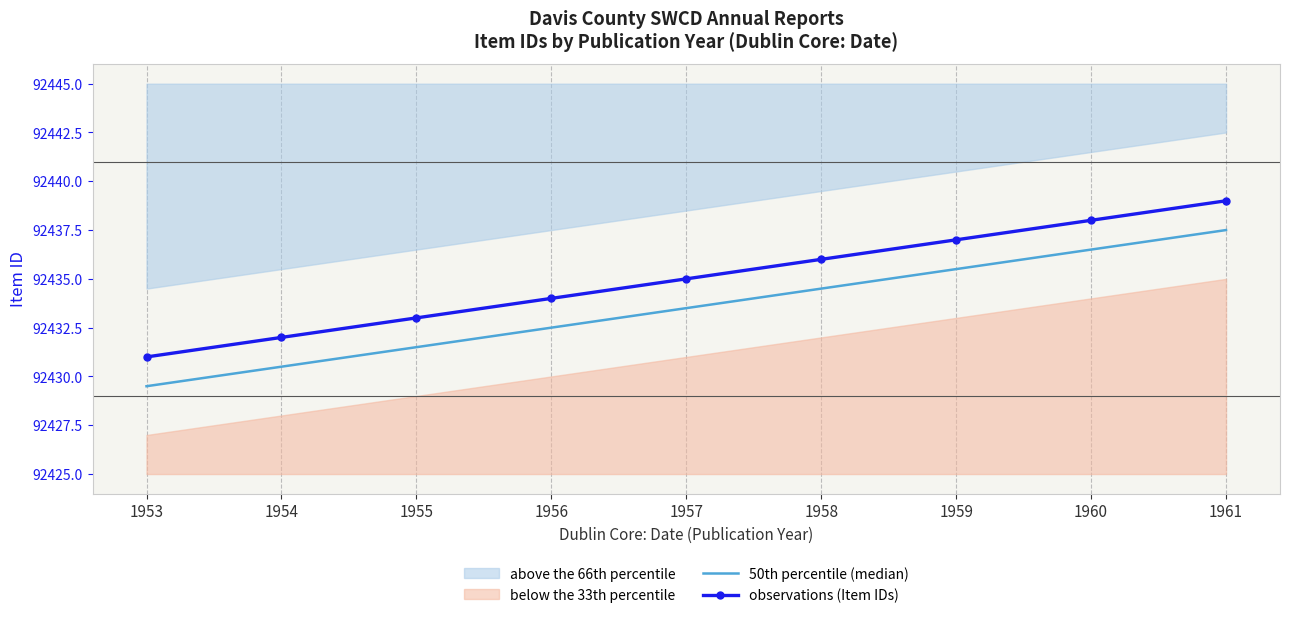

Rank the series by their average value, from highest to lowest.

observations (Item IDs), 50th percentile (median)